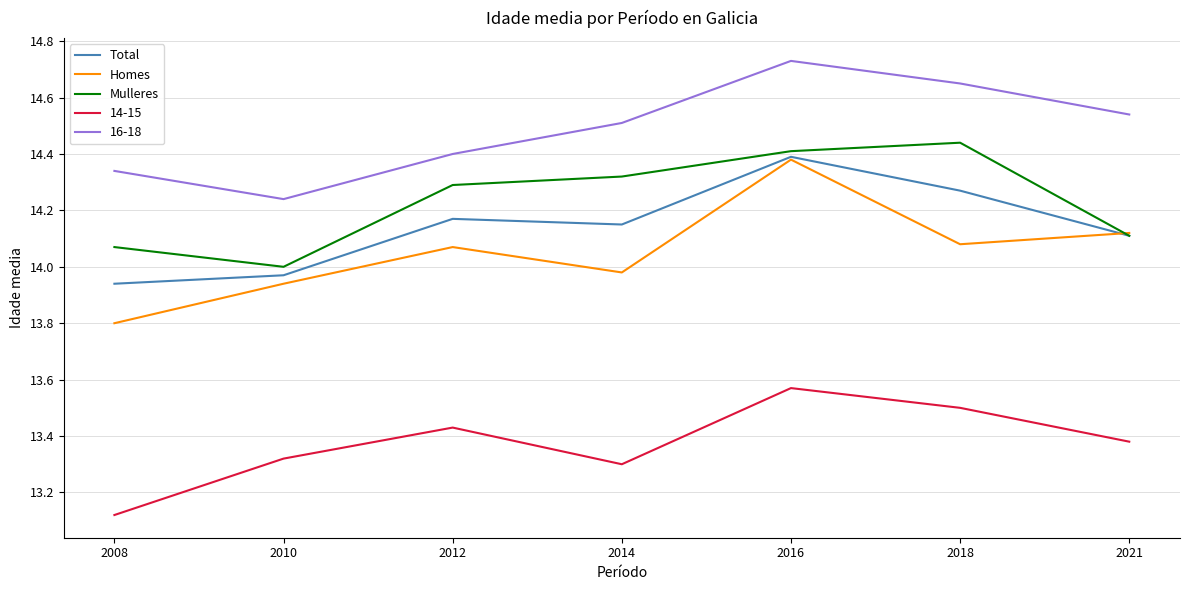

What is the difference between the Total values at 2012 and 2018?

0.1